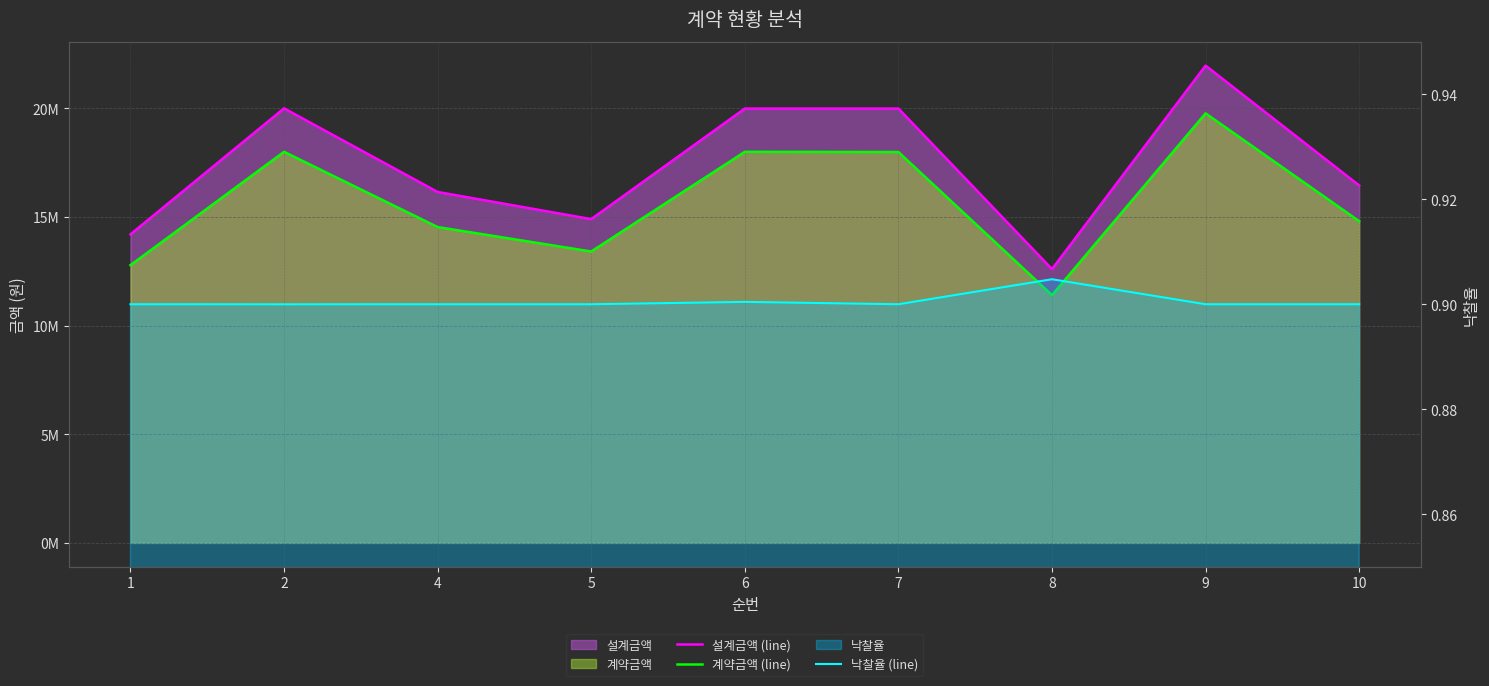

The value of 낙찰율 (line) at 5 is 1.6. True or false?

False